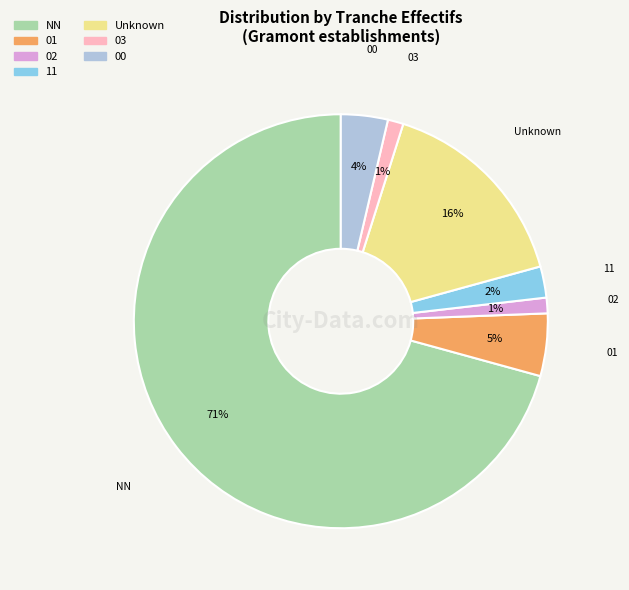

To the nearest percent, what is the difference between the largest and smallest slice percentages?

70%